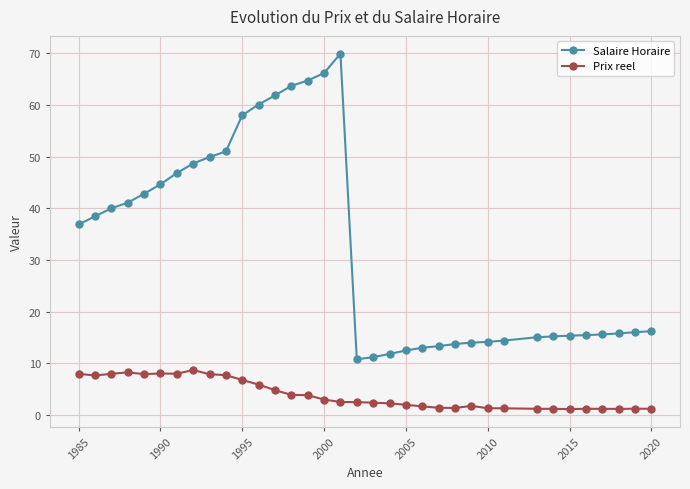

What is the maximum value shown in the chart?

70.0